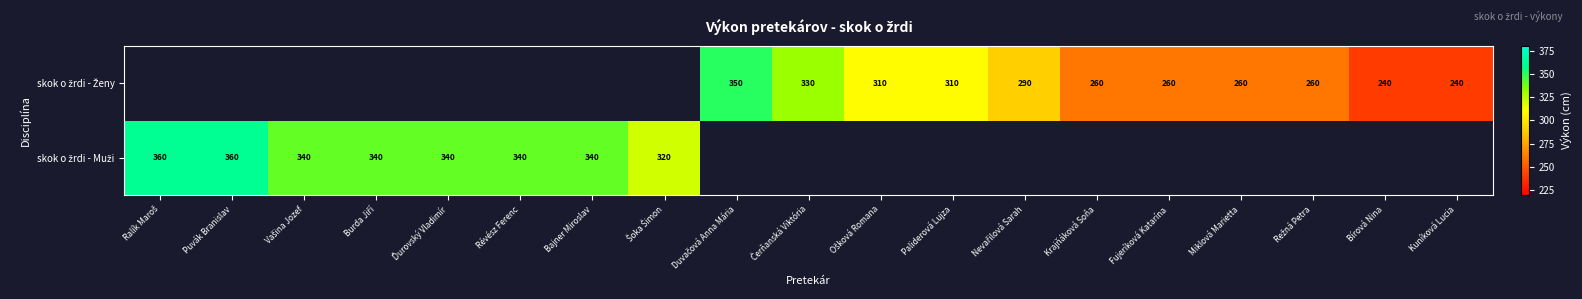

At which label is skok o žrdi - Muži closest to 340?

Vašina Jozef